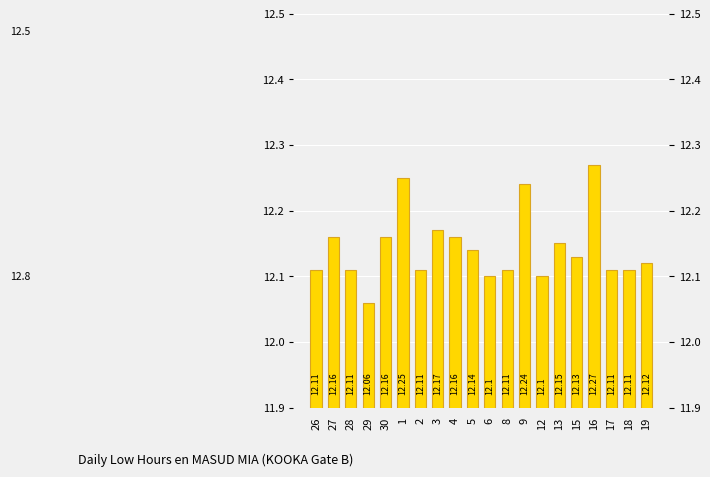

What is the label of the 19th bar from the right?

27